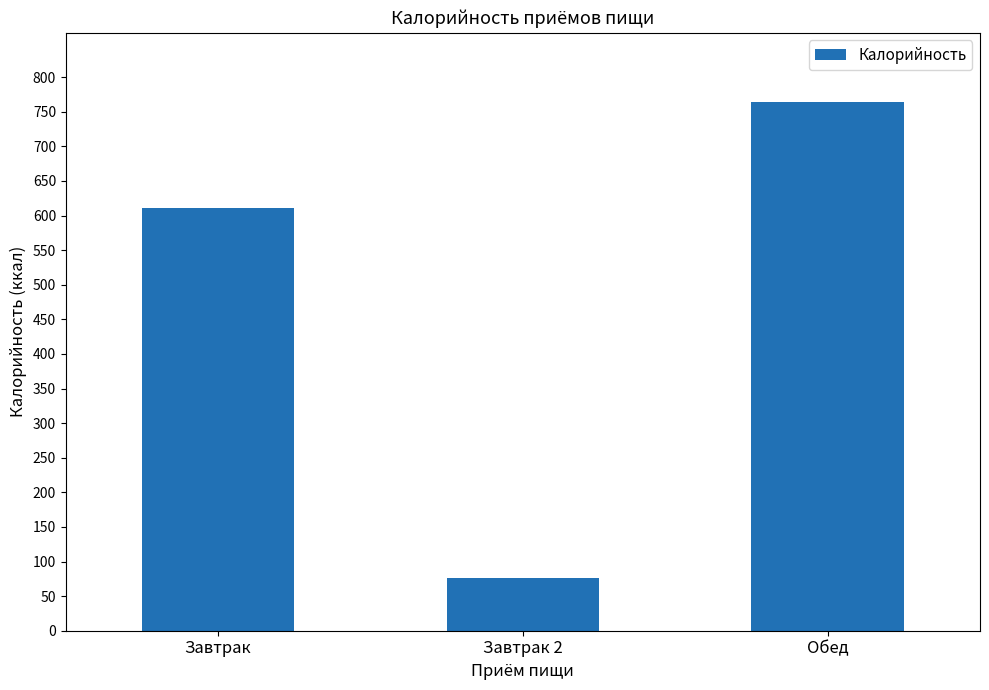

Count the values in the range 76 to 764.

3